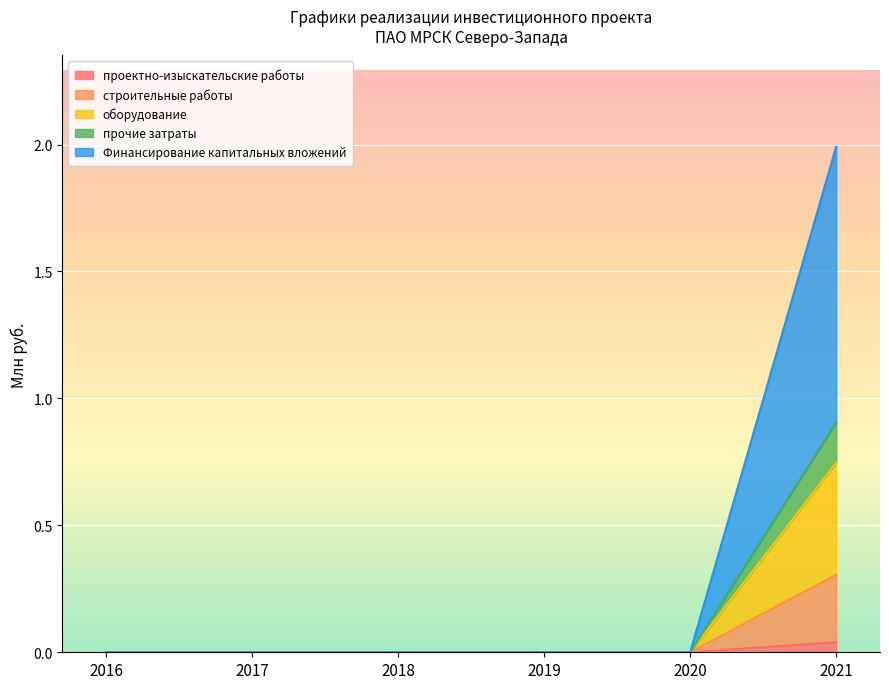

At which category is the sum across all series the highest?

2021